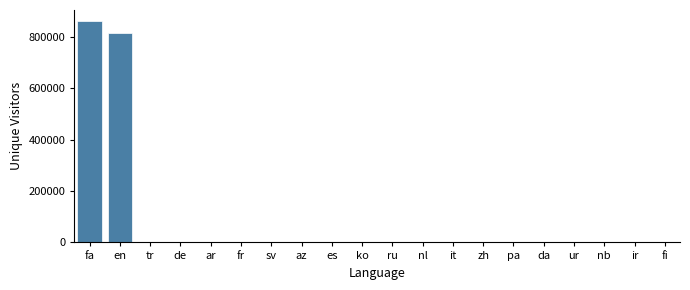

At which category does the chart reach its peak across all series?

fa